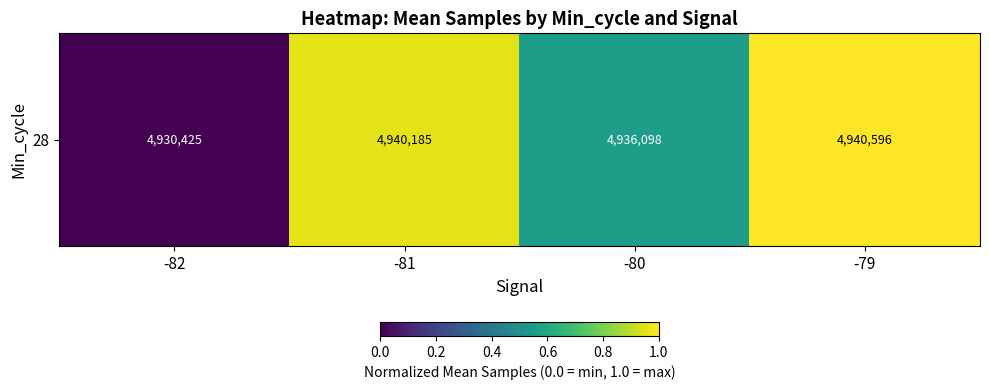

Reading left to right, what are all the values shown in this chart?

-82=0.0	-81=1.0	-80=0.6	-79=1.0